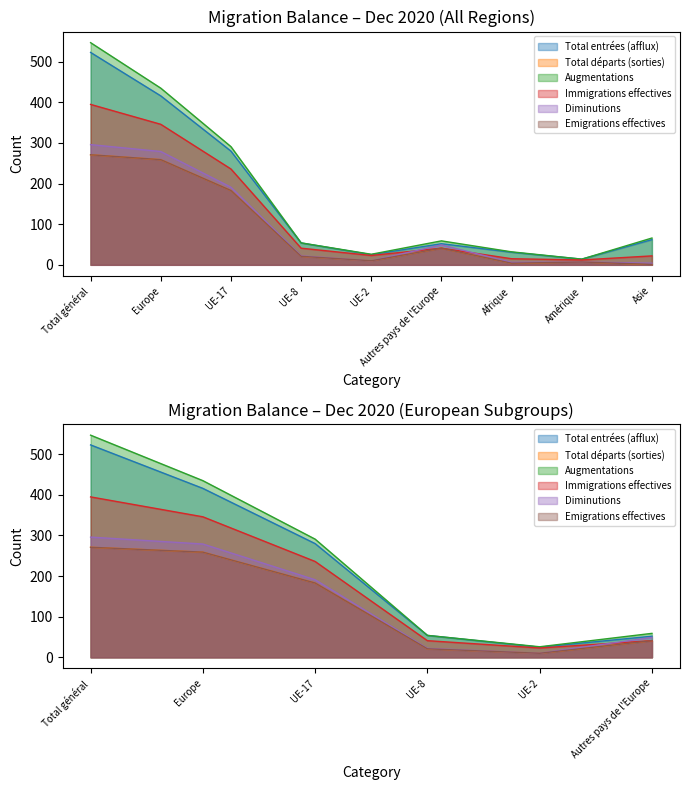

What is the difference between the second highest and minimum values in the Total entrées (afflux) series?

402